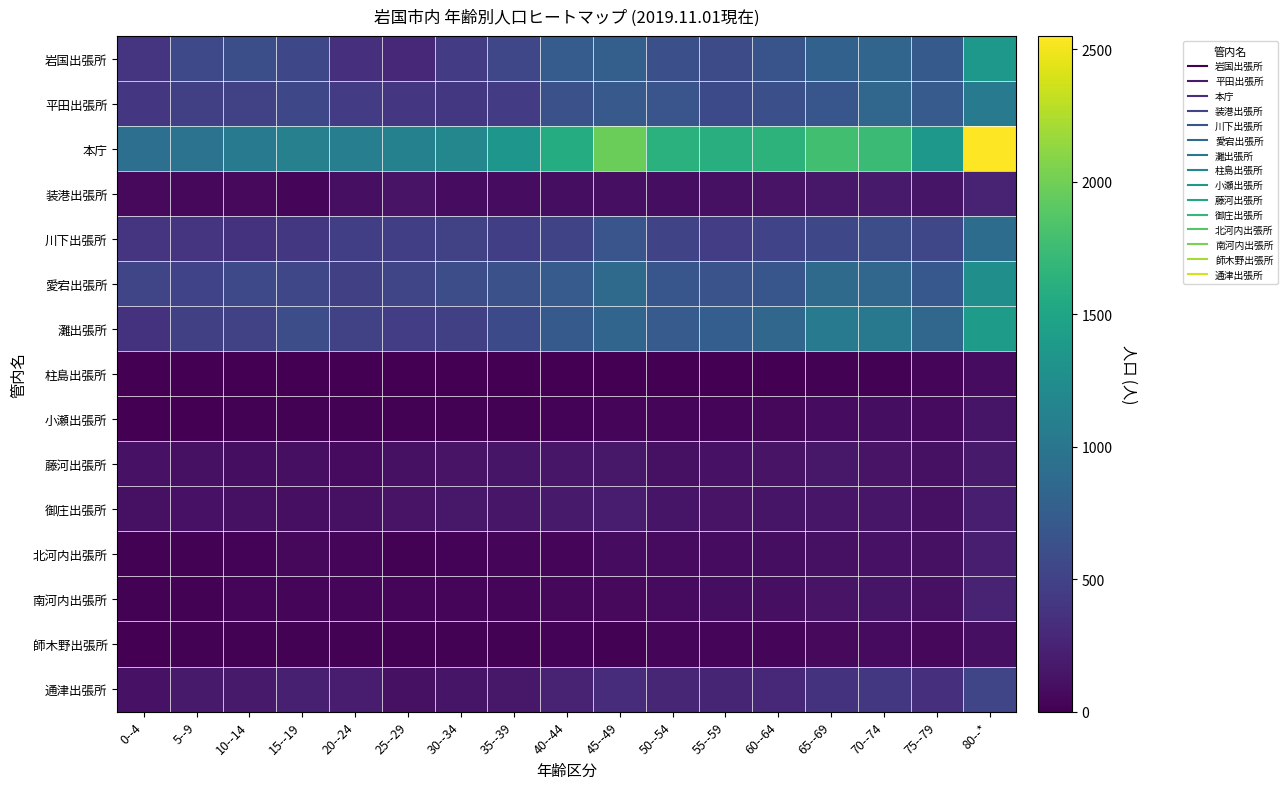

What is the total value across all series at 70--74?

7239